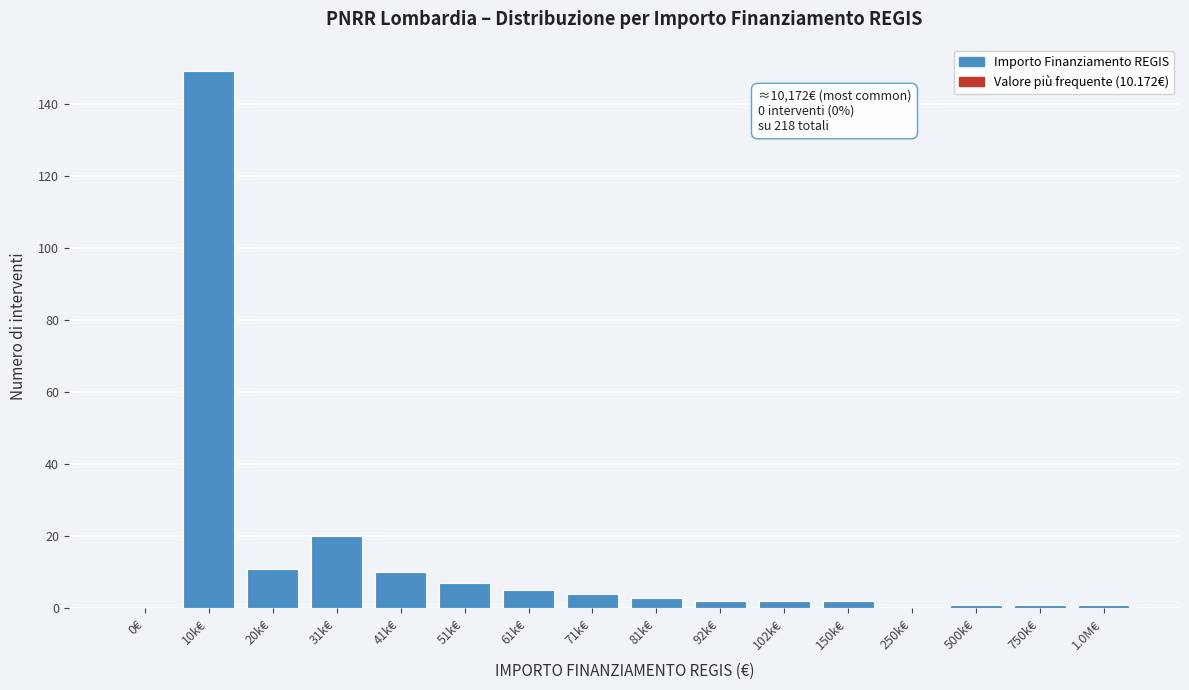

Reading left to right, list all the values displayed in this chart.

0€=0	10k€=149	20k€=11	31k€=20	41k€=10	51k€=7	61k€=5	71k€=4	81k€=3	92k€=2	102k€=2	150k€=2	250k€=0	500k€=1	750k€=1	1.0M€=1